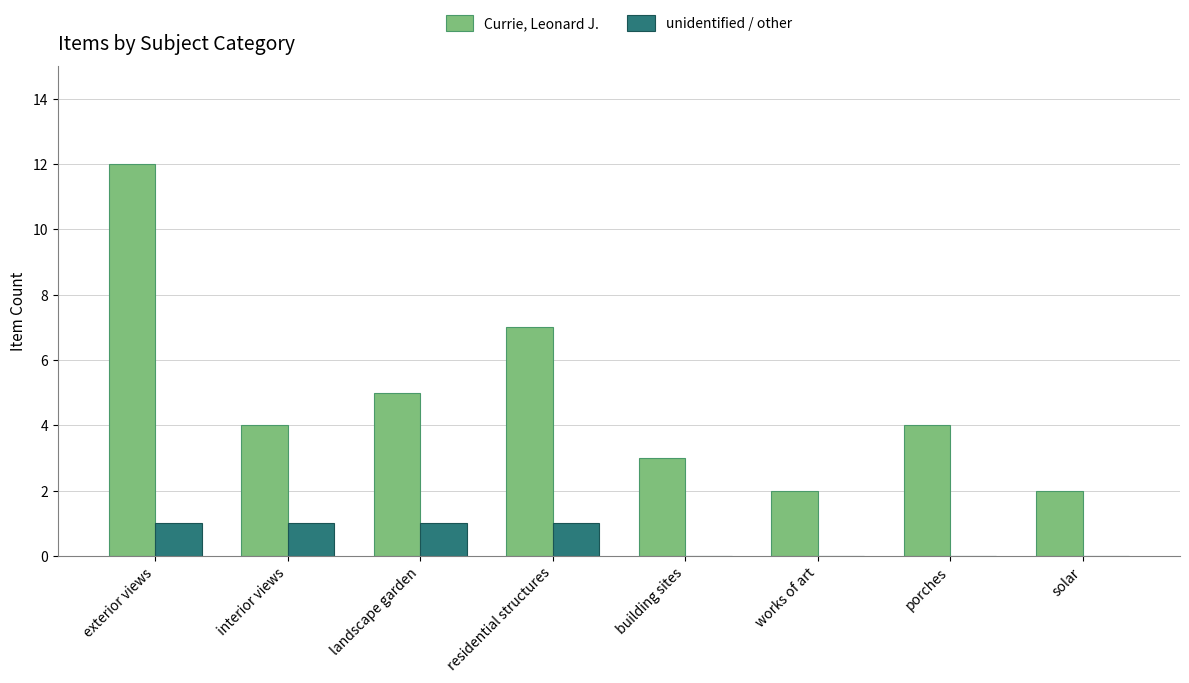

The Currie, Leonard J. series shows 4 at interior views. True or false?

True